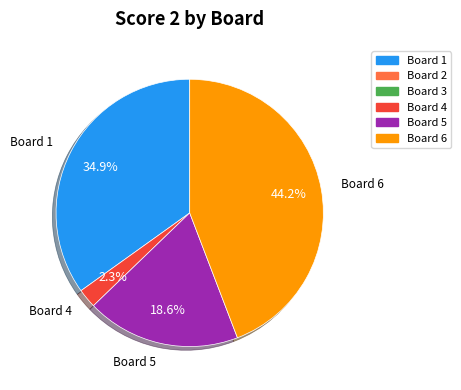

Is there any slice that represents more than half of the pie?

No